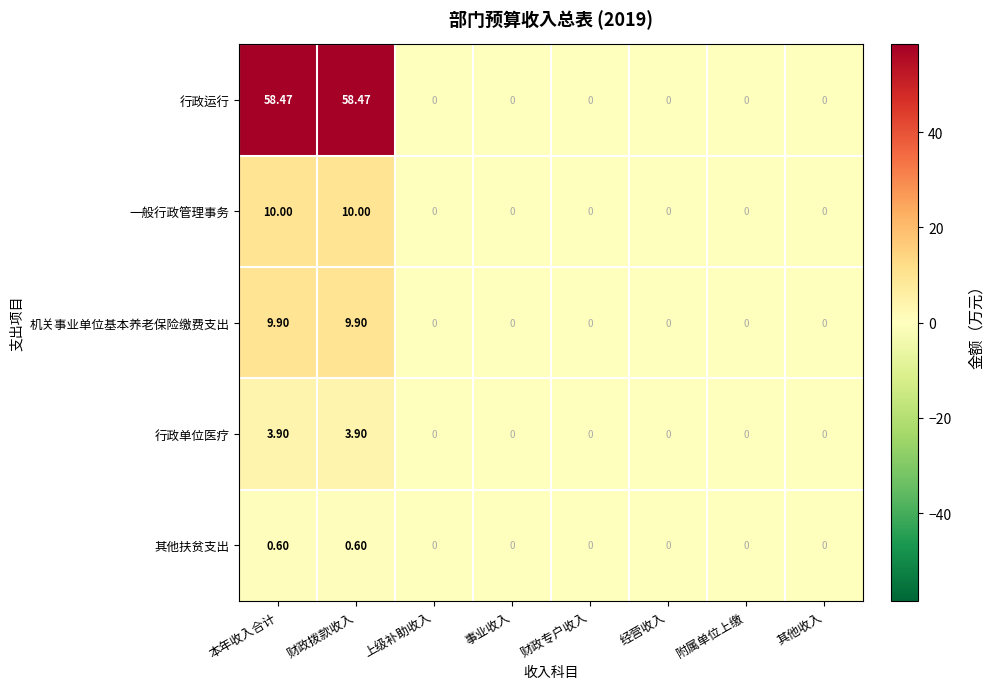

List the series in order of their peak value, highest first.

行政运行, 一般行政管理事务, 机关事业单位基本养老保险缴费支出, 行政单位医疗, 其他扶贫支出